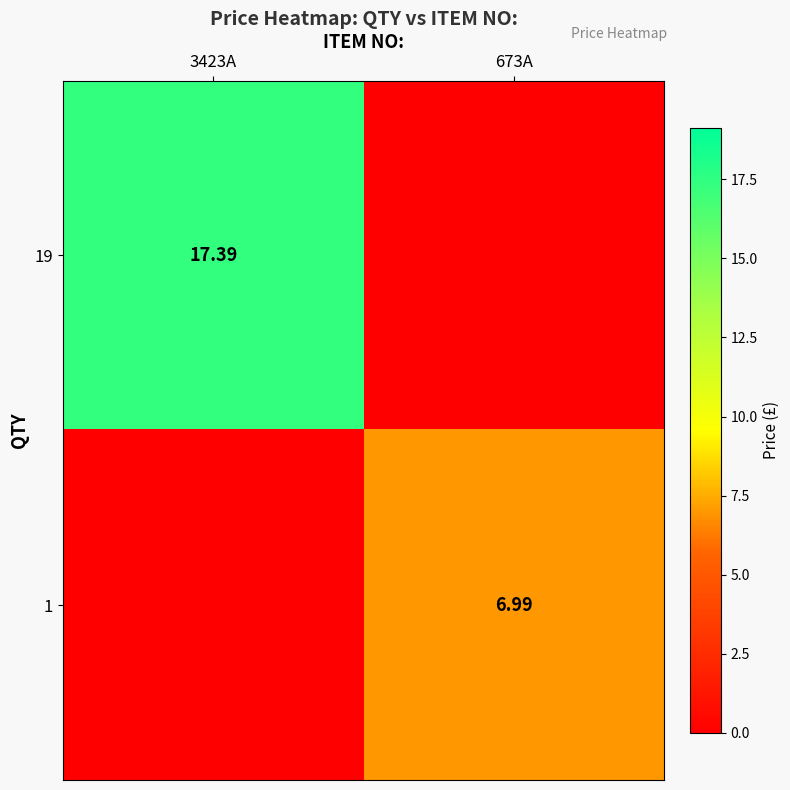

What is the maximum value shown in the chart?

17.4